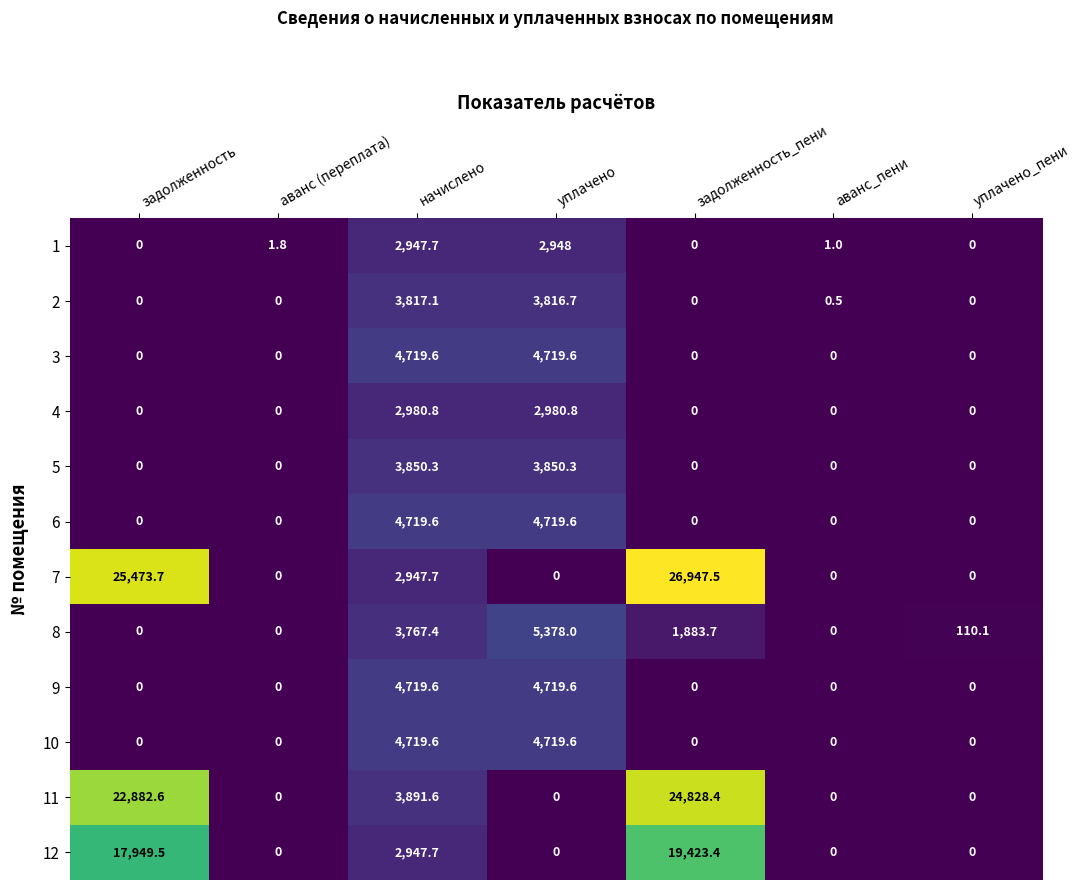

At how many categories does at least one series exceed 1068?

4